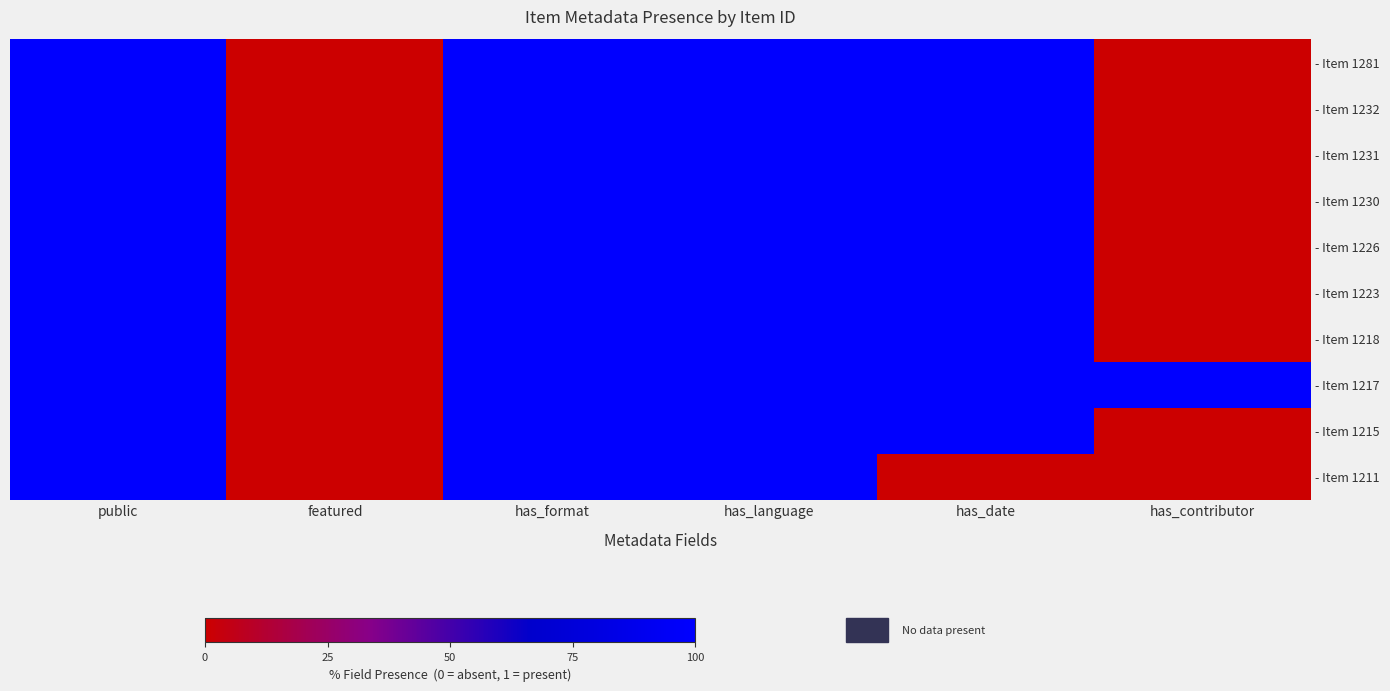

Reading left to right, list all the values displayed in this chart.

- Item 1281: public=1	featured=0	has_format=1	has_language=1	has_date=1	has_contributor=0
- Item 1232: public=1	featured=0	has_format=1	has_language=1	has_date=1	has_contributor=0
- Item 1231: public=1	featured=0	has_format=1	has_language=1	has_date=1	has_contributor=0
- Item 1230: public=1	featured=0	has_format=1	has_language=1	has_date=1	has_contributor=0
- Item 1226: public=1	featured=0	has_format=1	has_language=1	has_date=1	has_contributor=0
- Item 1223: public=1	featured=0	has_format=1	has_language=1	has_date=1	has_contributor=0
- Item 1218: public=1	featured=0	has_format=1	has_language=1	has_date=1	has_contributor=0
- Item 1217: public=1	featured=0	has_format=1	has_language=1	has_date=1	has_contributor=1
- Item 1215: public=1	featured=0	has_format=1	has_language=1	has_date=1	has_contributor=0
- Item 1211: public=1	featured=0	has_format=1	has_language=1	has_date=0	has_contributor=0